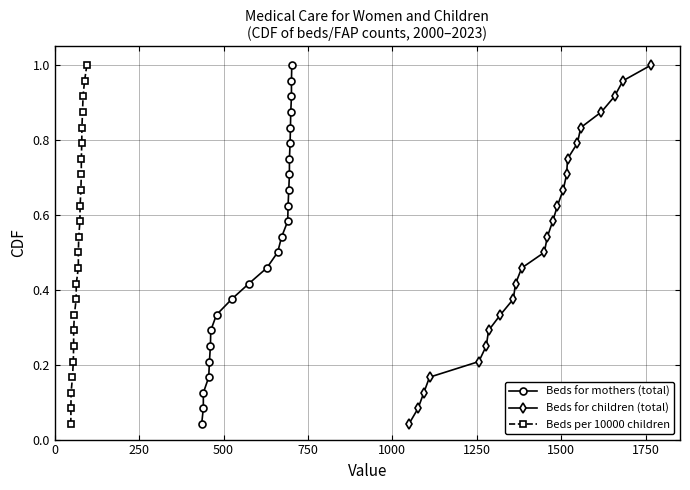

Which category has the highest value in the Beds per 10000 children series?

23